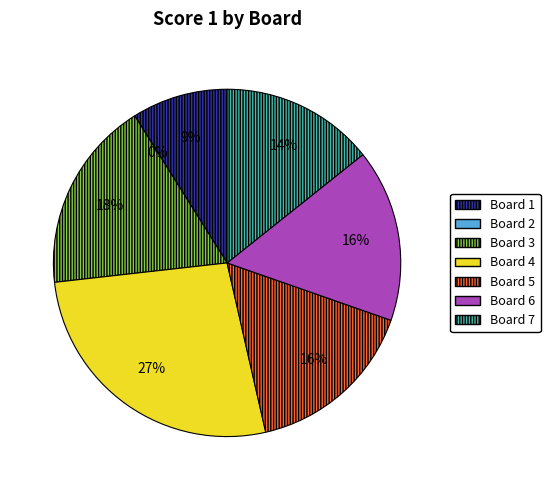

Approximately how many times larger is the value at Board 6 compared to Board 3?

0.9